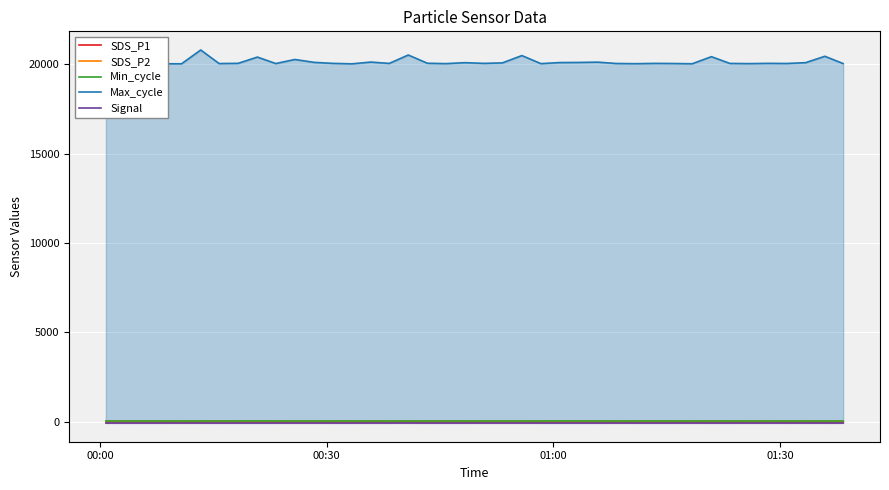

What is the minimum value for Min_cycle?

28.0